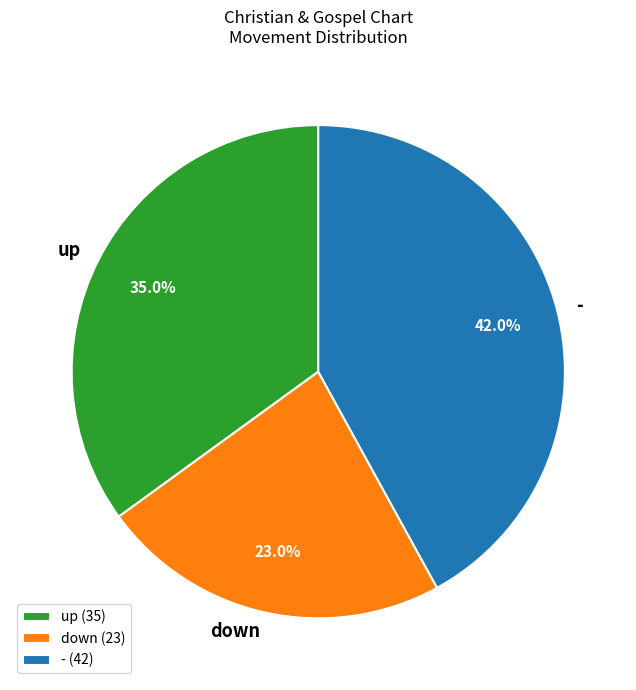

Count the number of slices in the pie.

3